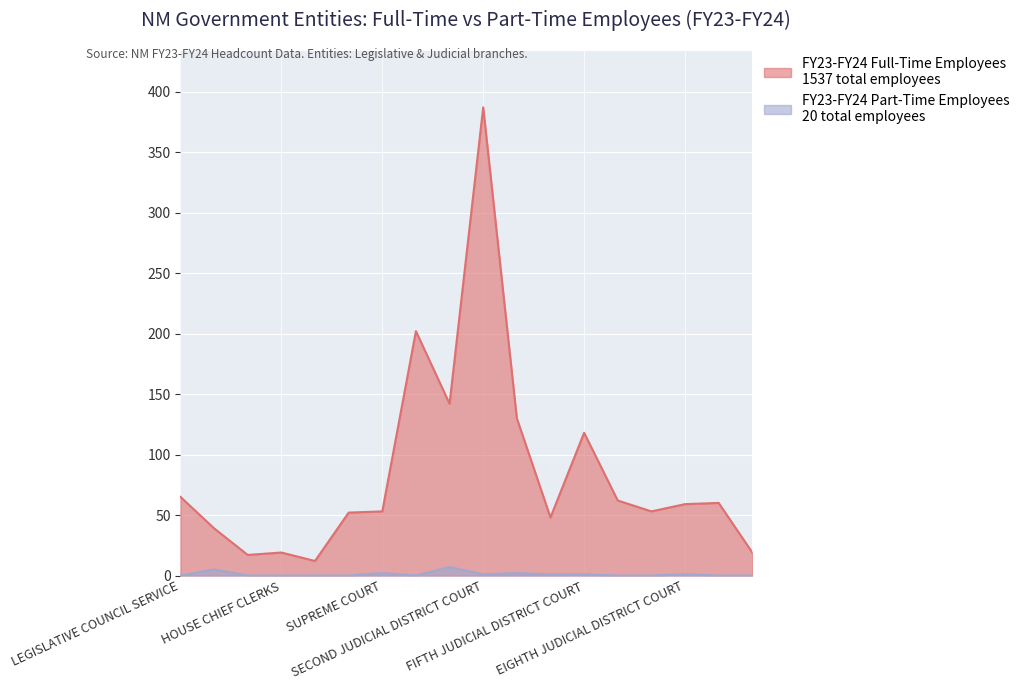

At which label does FY23-FY24 Full-Time Employees first exceed 59?

LEGISLATIVE COUNCIL SERVICE